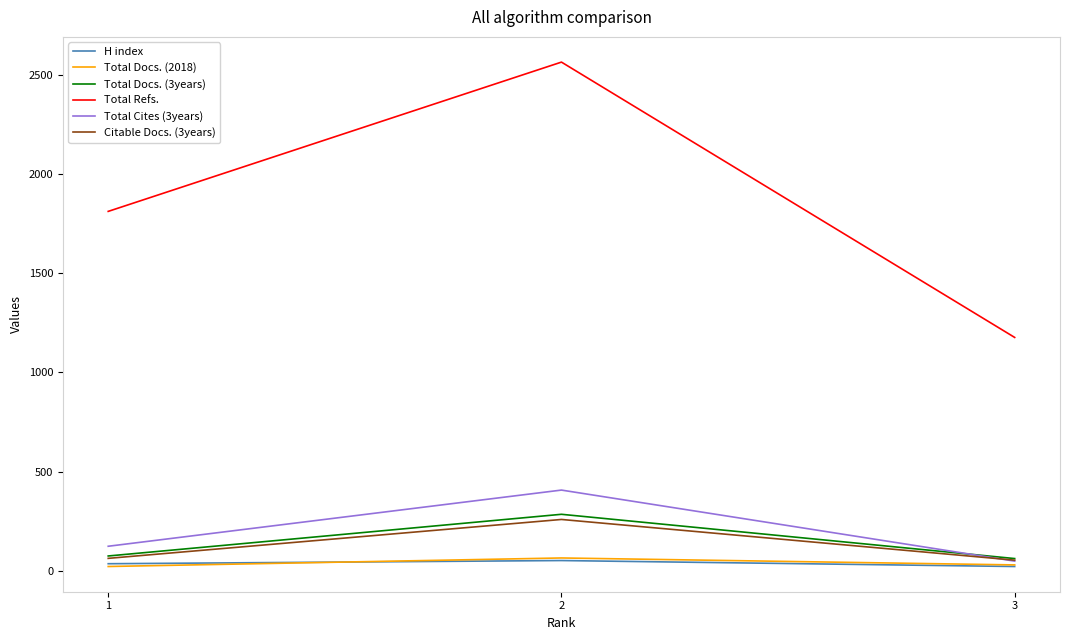

Which category has the highest value in the Total Docs. (2018) series?

2